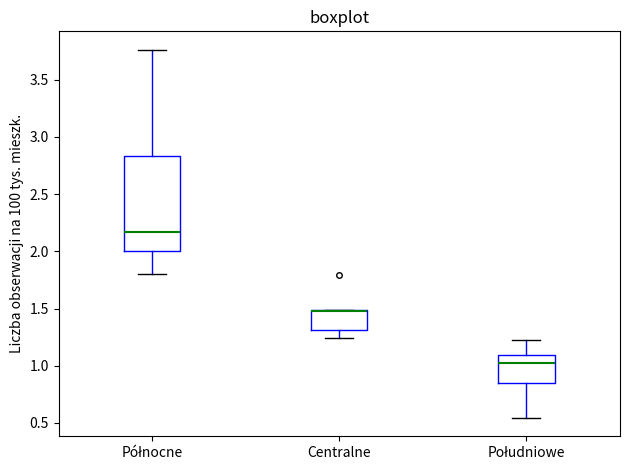

Where does the lower whisker of the box for Centralne end on the y-axis? The values are not printed on the chart, so give them approximately, as read against the axis.

1.25